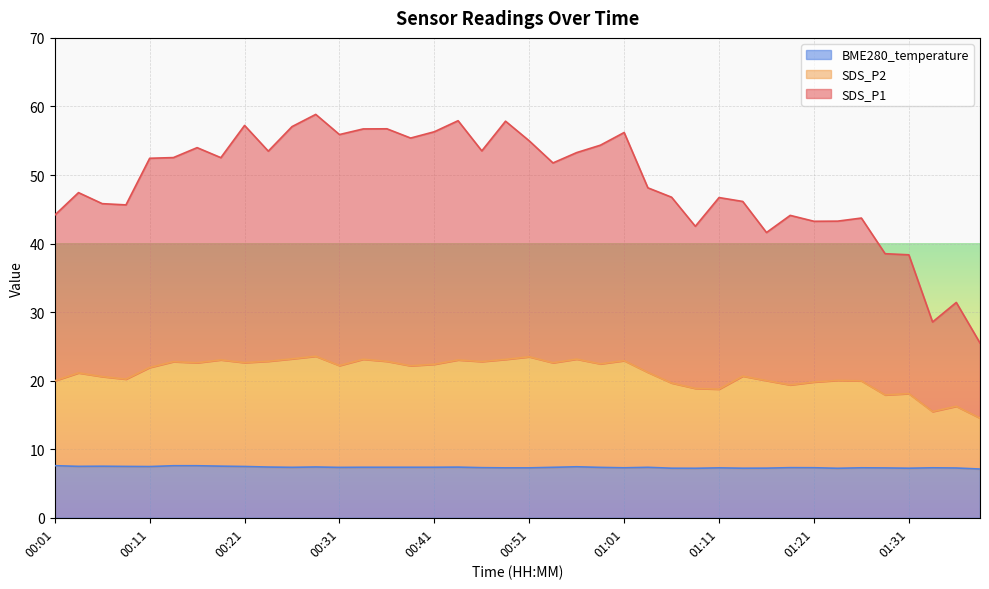

What is the sum of the SDS_P2 values at 00:29 and 00:16?

46.2